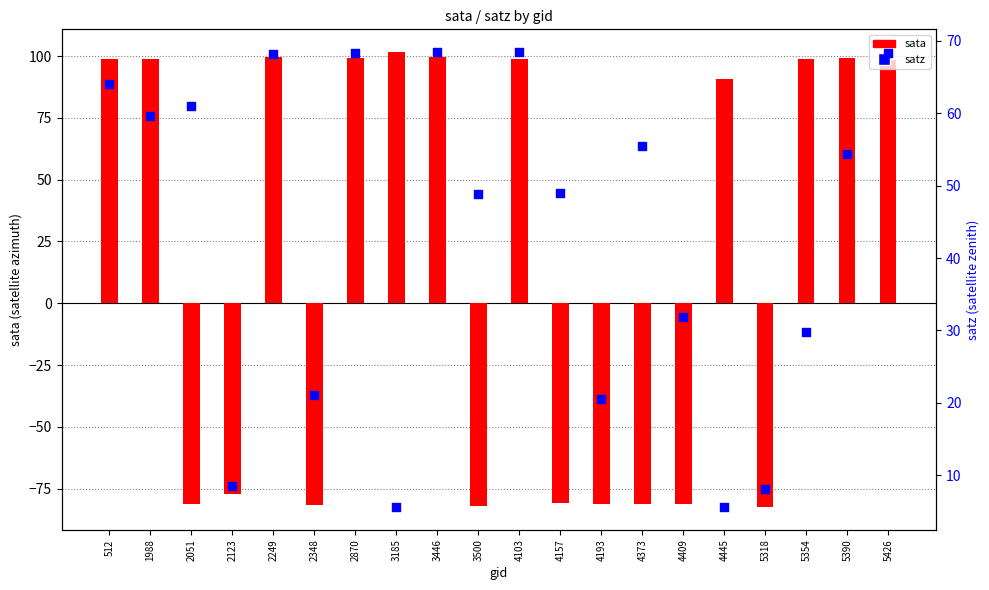

Is the value of sata at 2249 greater than the value of satz at 2123?

Yes